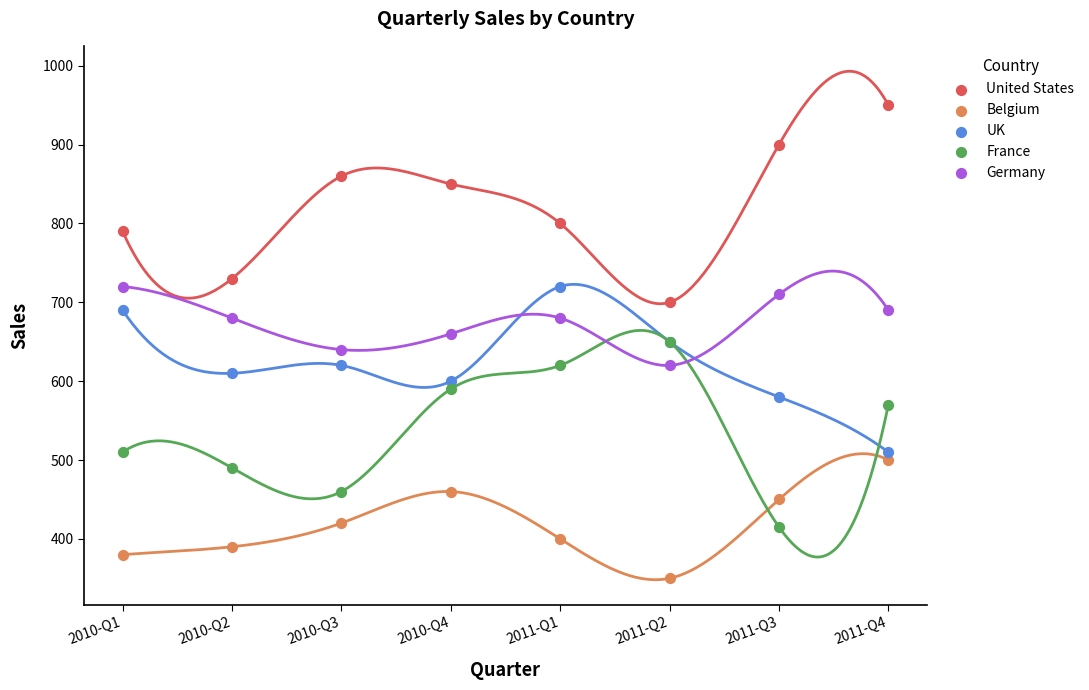

Which series reaches the minimum Y coordinate?

Belgium